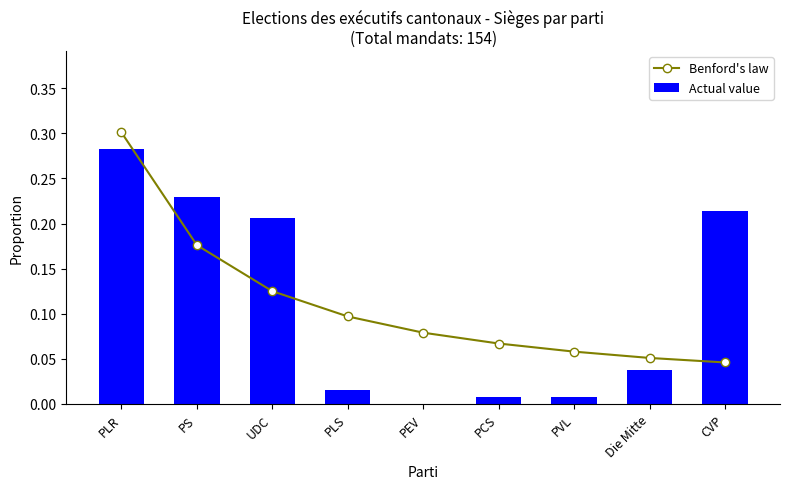

How many Benford's law values are between 0 and 1?

9